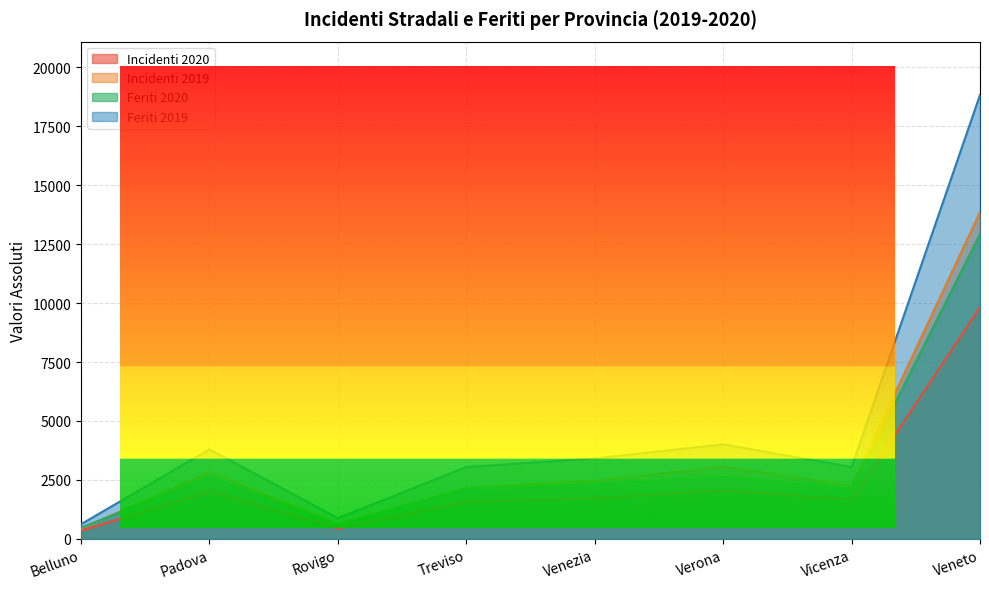

At which category does Feriti 2019 reach its first local valley?

Rovigo